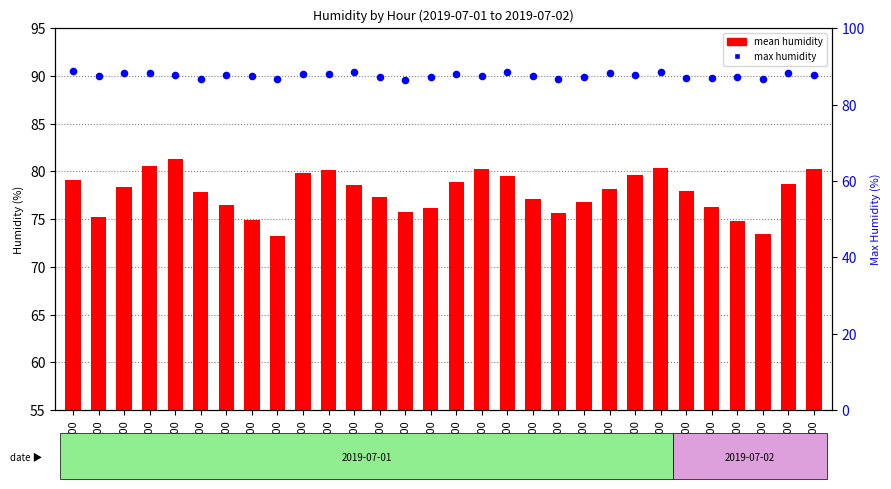

Is the value of max humidity at 06:00 greater than the value of mean humidity at 23:00?

Yes